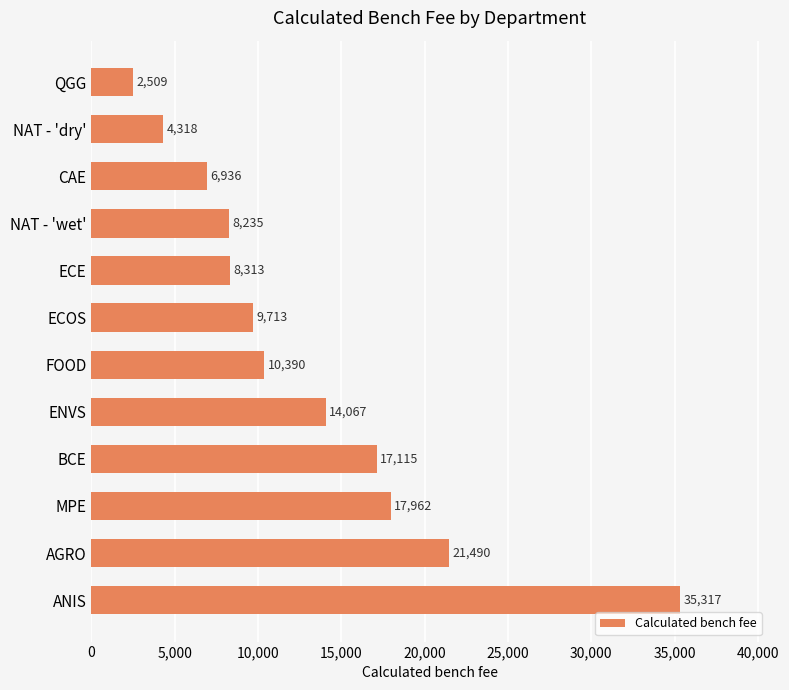

What is the sum of the values at NAT - 'wet' and ENVS?

22302